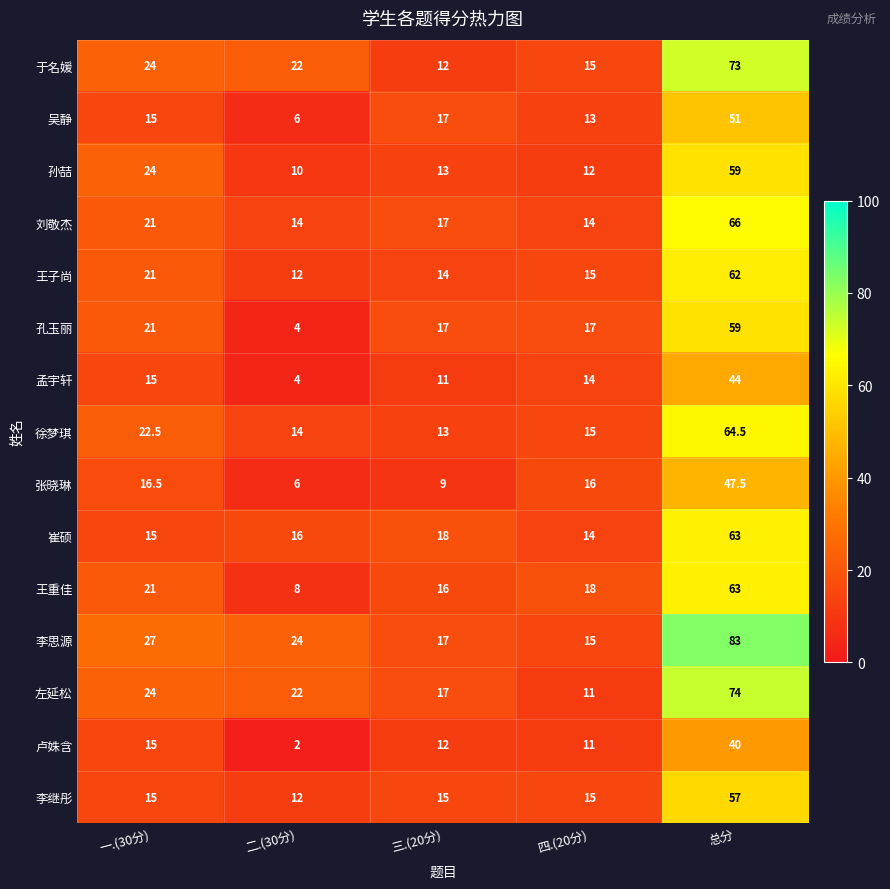

At how many categories does at least one series exceed 48?

1